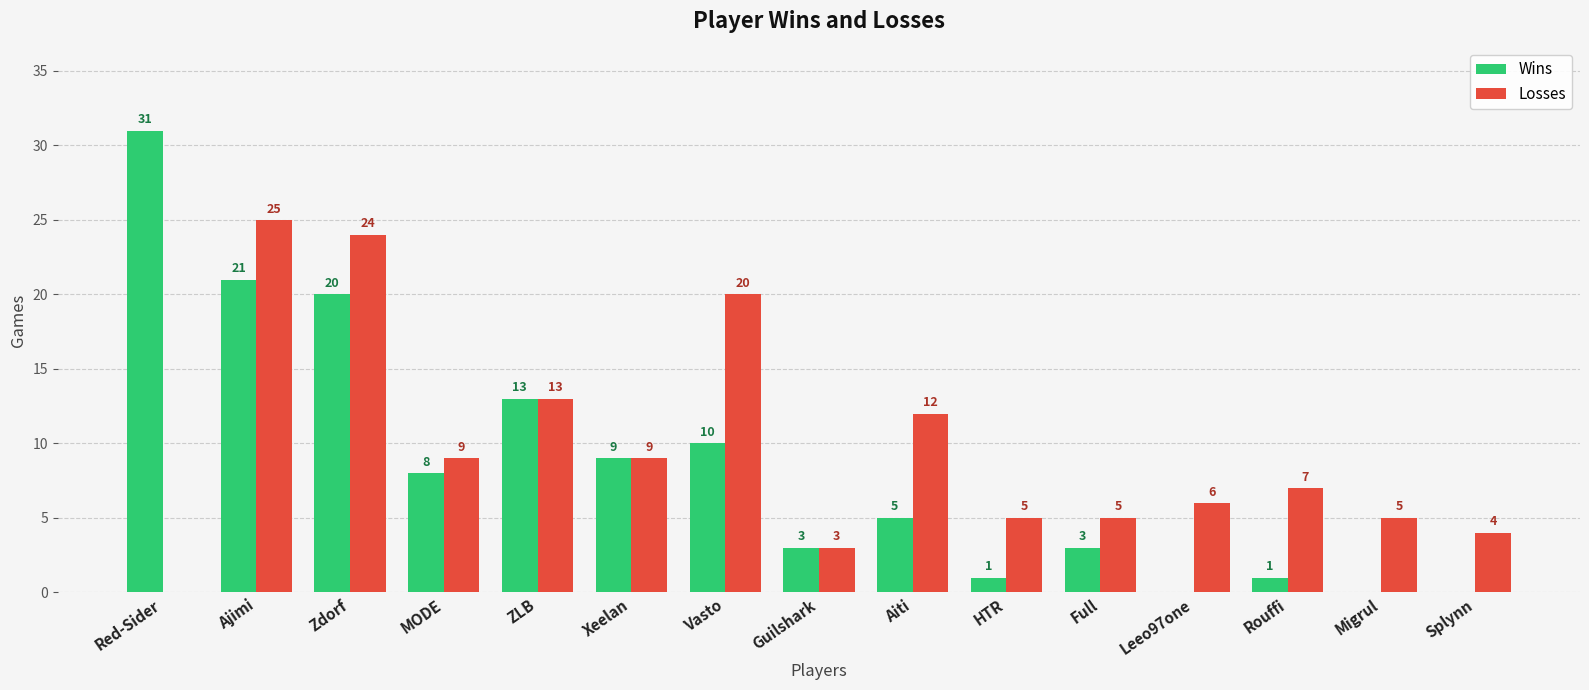

What is the total value across all series at Zdorf?

44